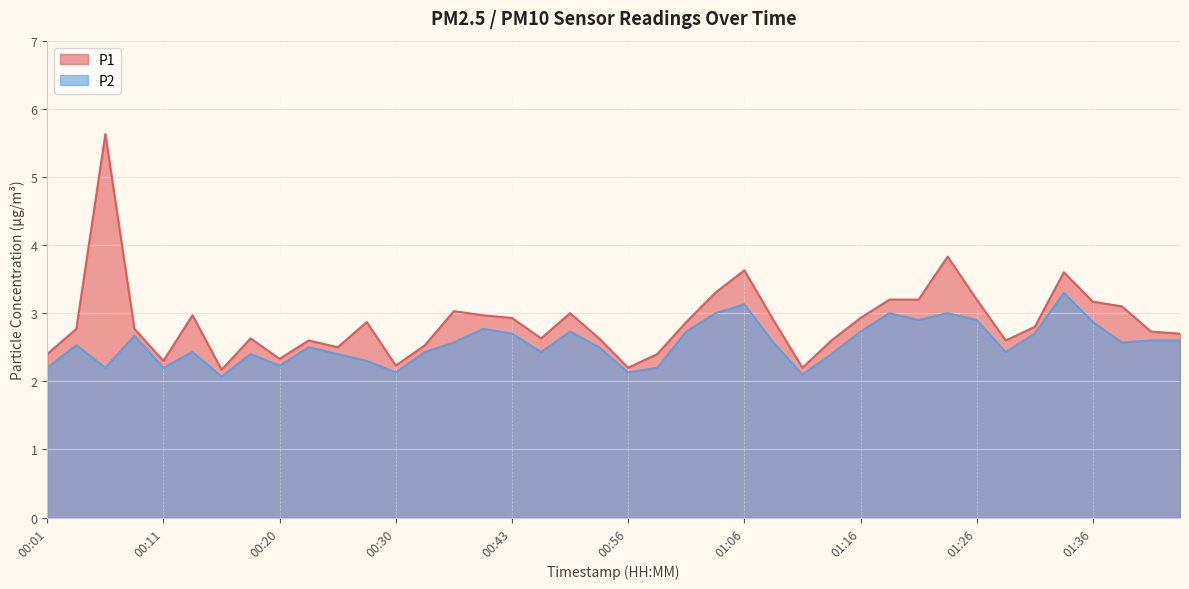

List the labels in order of P1 value, largest first.

00:06, 01:23, 01:06, 01:33, 01:03, 01:18, 01:21, 01:26, 01:36, 01:38, 00:35, 00:51, 00:13, 00:38, 00:43, 01:16, 01:09, 00:28, 01:01, 01:31, 00:03, 00:08, 01:41, 01:43, 00:18, 00:48, 00:53, 00:23, 01:13, 01:28, 00:33, 00:25, 00:01, 00:58, 00:20, 00:11, 00:30, 00:56, 01:11, 00:16